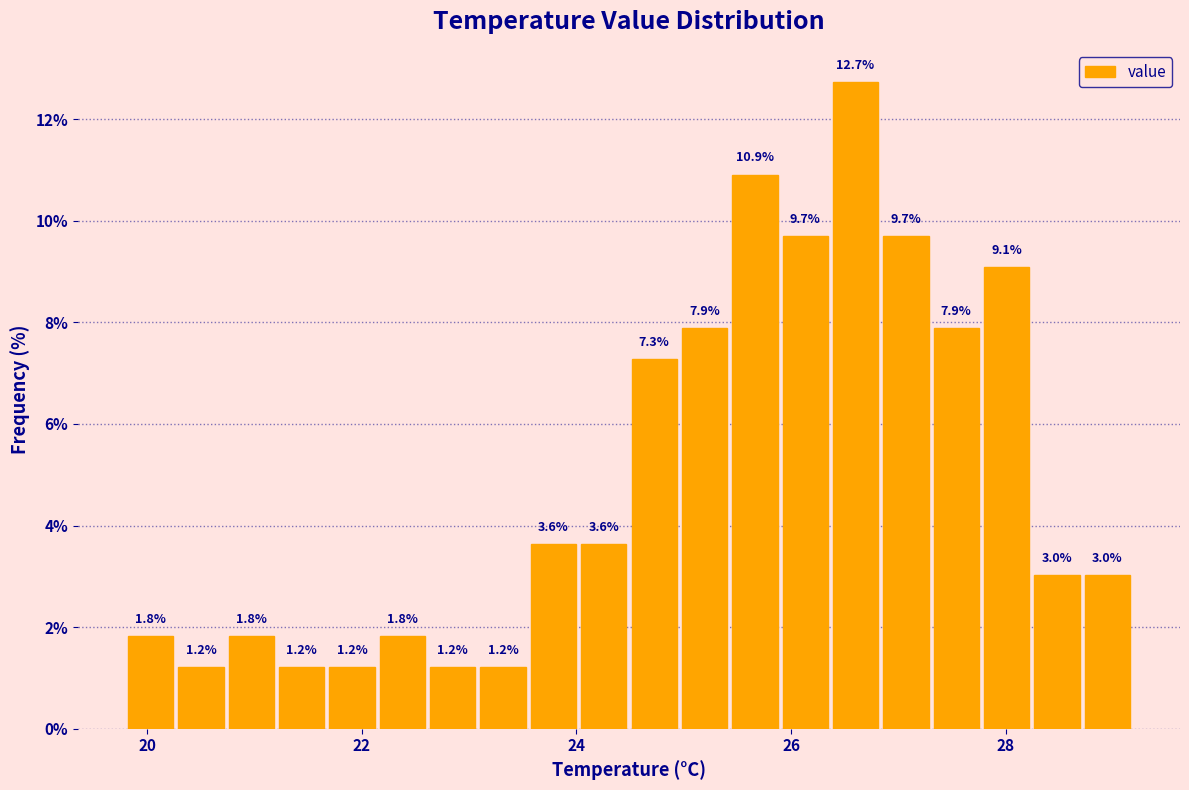

Read against the x-axis, roughly where is the centre of the tallest bar?

26.6